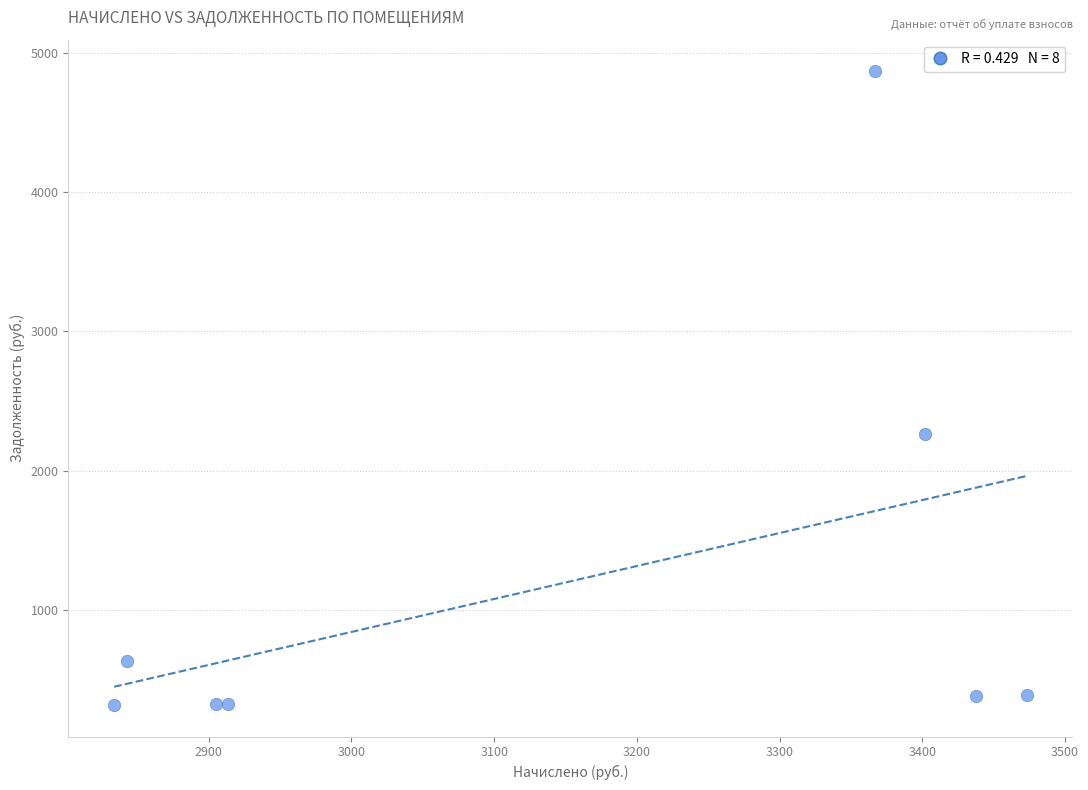

What Y value in the scatter plot is closest to 2592?

2265.2